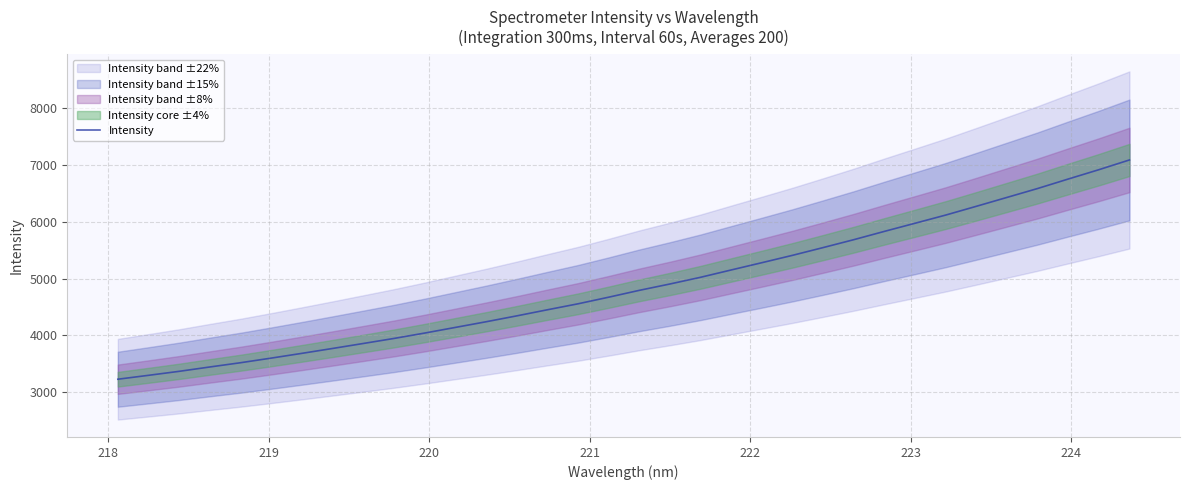

What is the difference between the second highest and minimum values?

3689.8